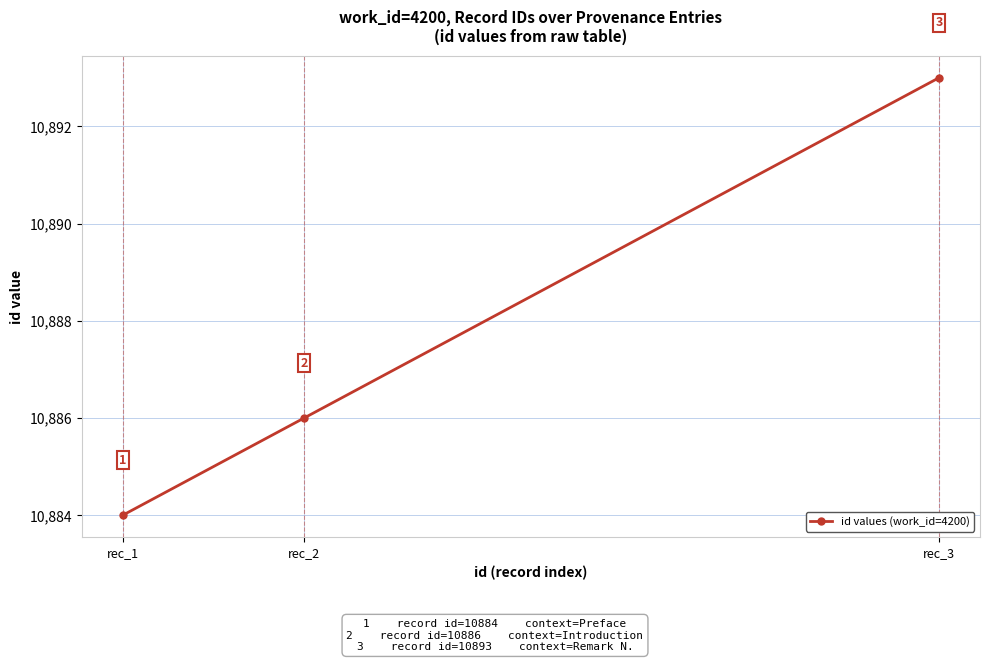

Reading left to right, extract all data points from this chart.

10884	10886	10893